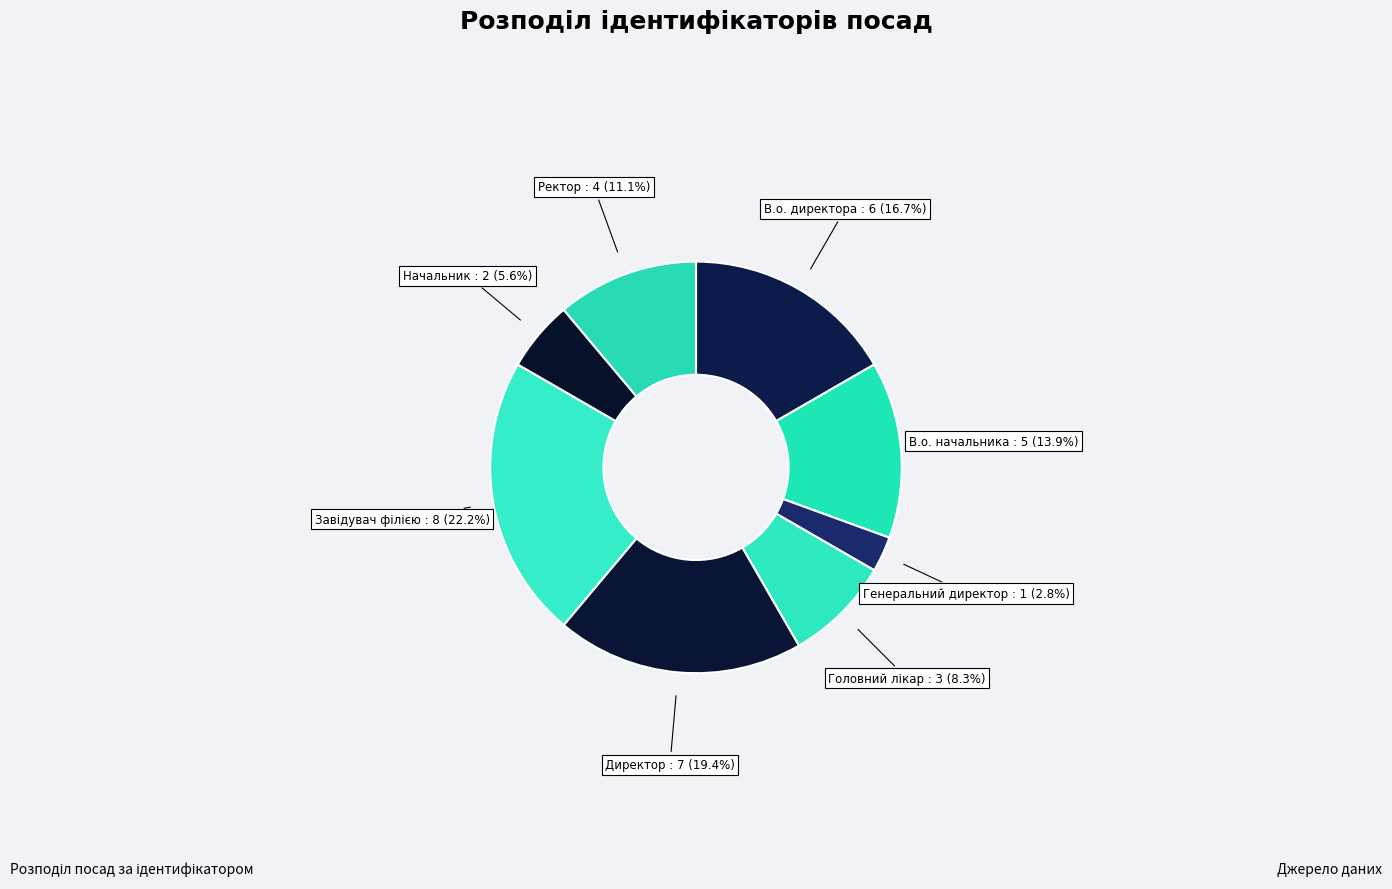

Combined, do В.о. директора and Ректор account for over 50%?

No